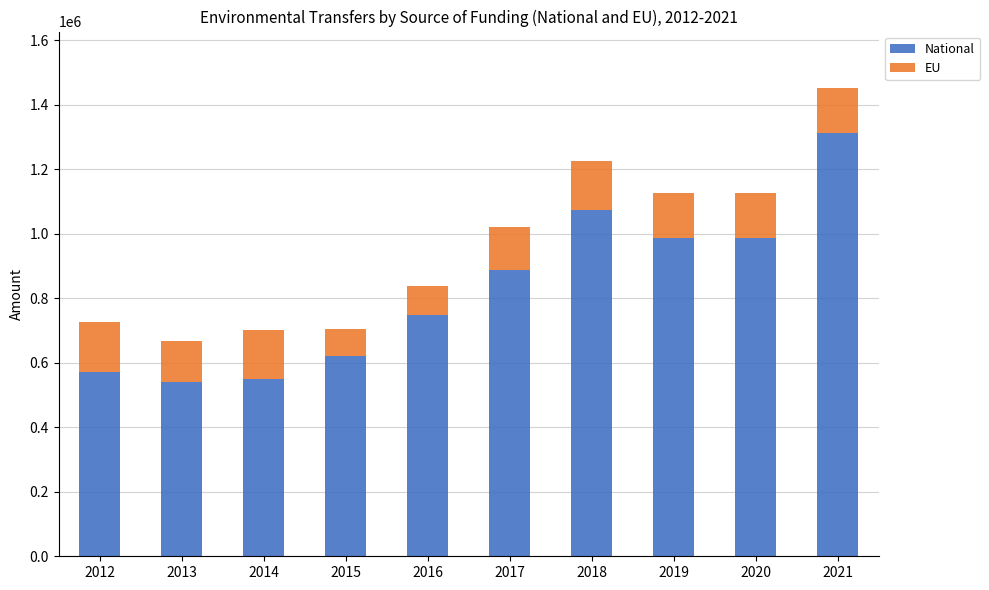

What is the difference between the maximum and second lowest values in the National series?

764798.5